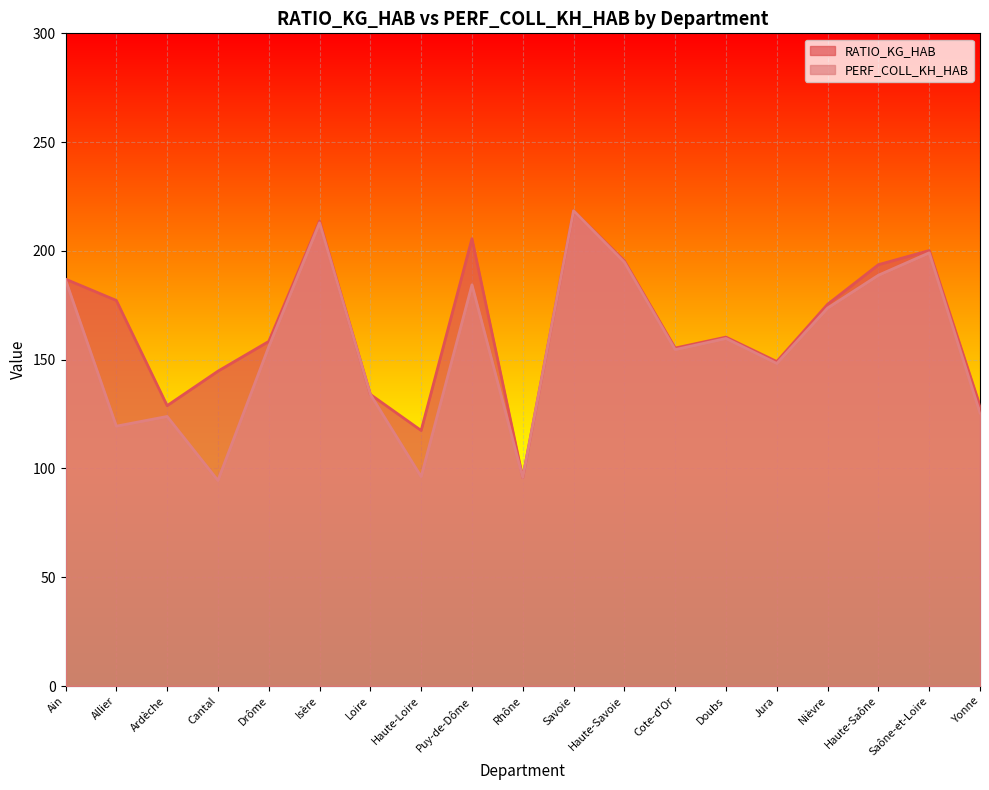

What is the average value of the RATIO_KG_HAB series?

165.3